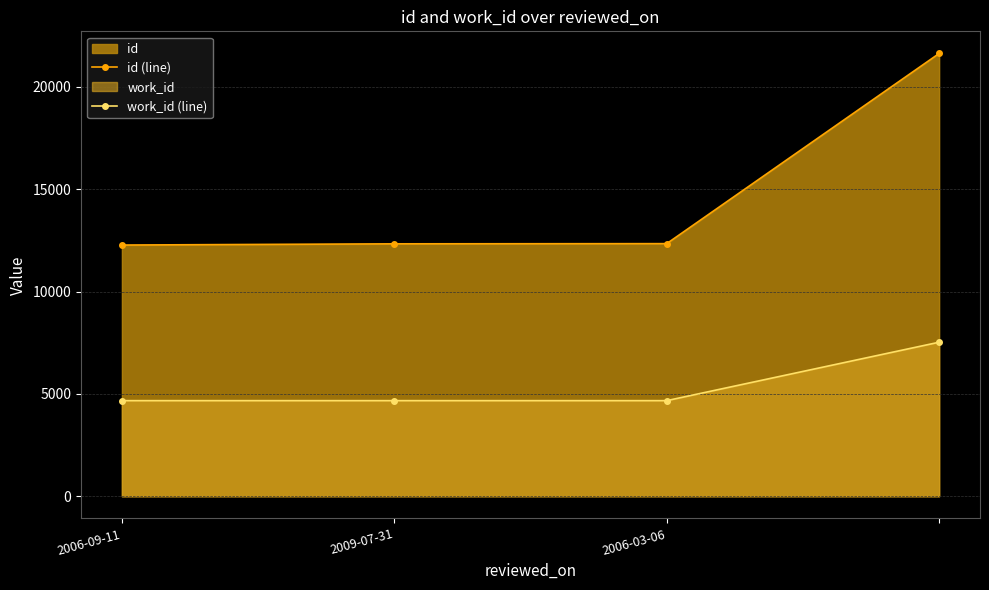

Rank the series at 3 from highest to lowest value.

id (line), work_id (line)